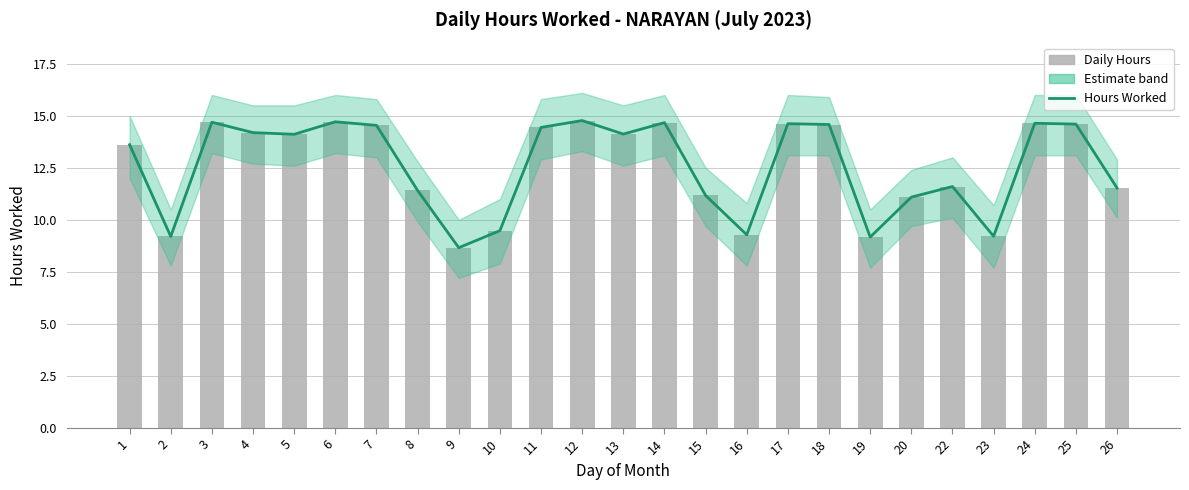

Between 2 and 5, which series saw the biggest shift?

Hours Worked